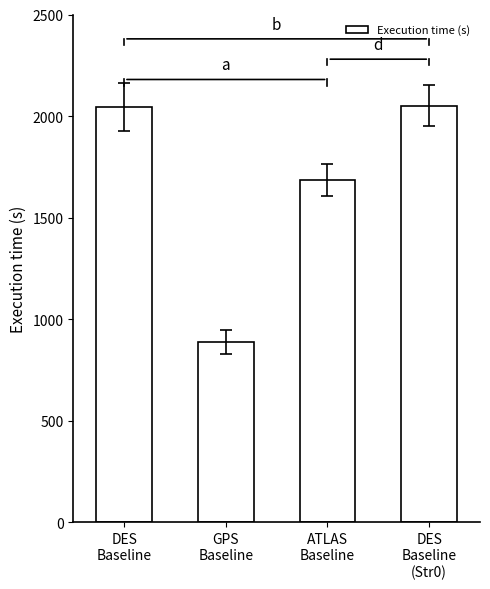

At which label is the value closest to 1469?

ATLAS
Baseline